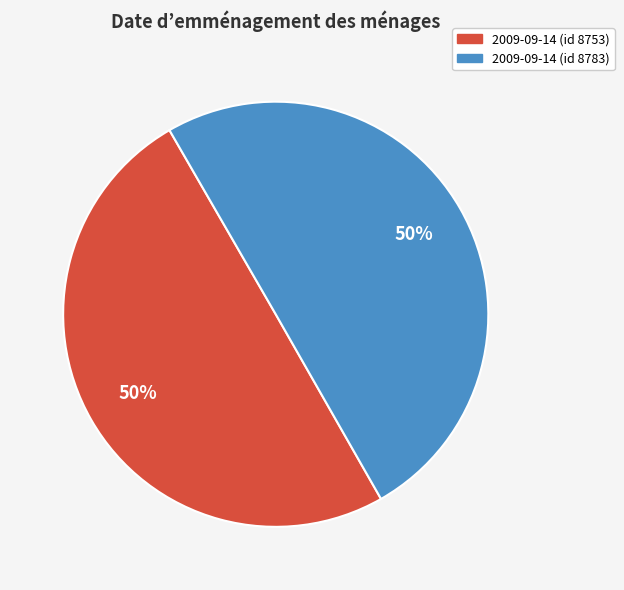

Count the number of slices in the pie.

2